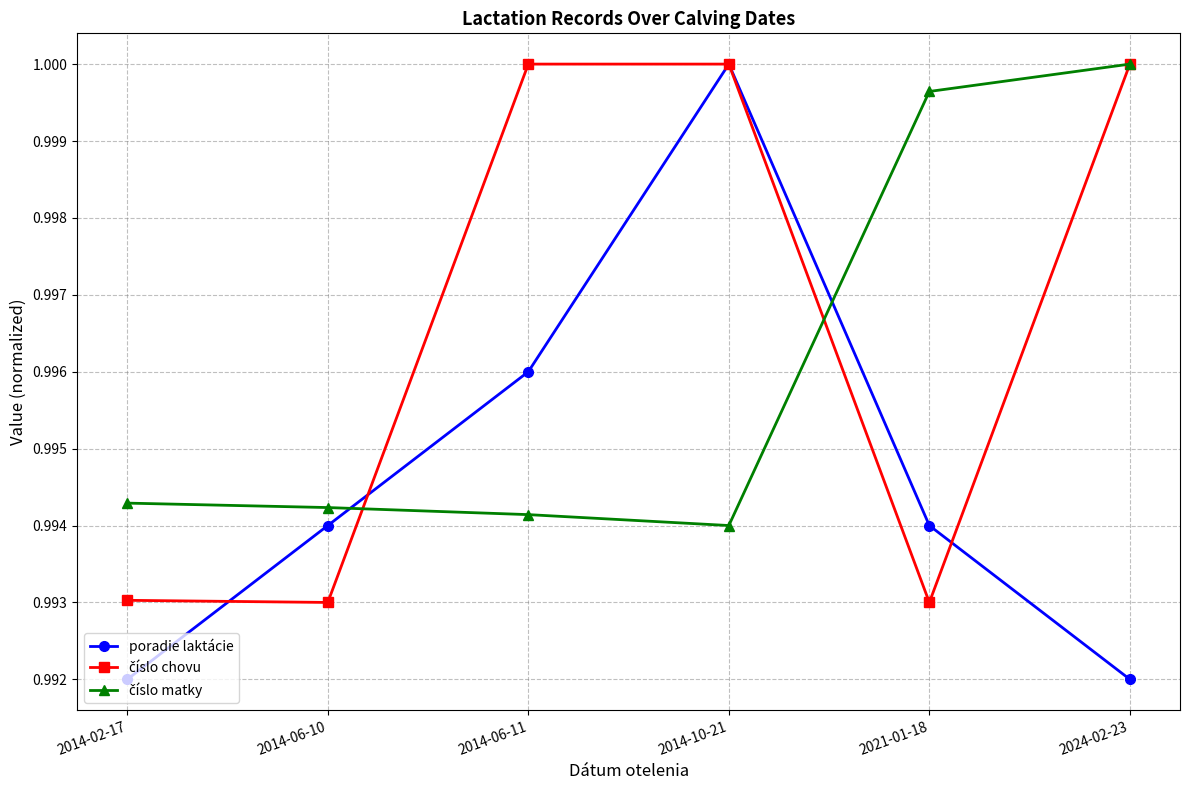

The value of poradie laktácie at 2014-06-11 is 1.0. True or false?

True